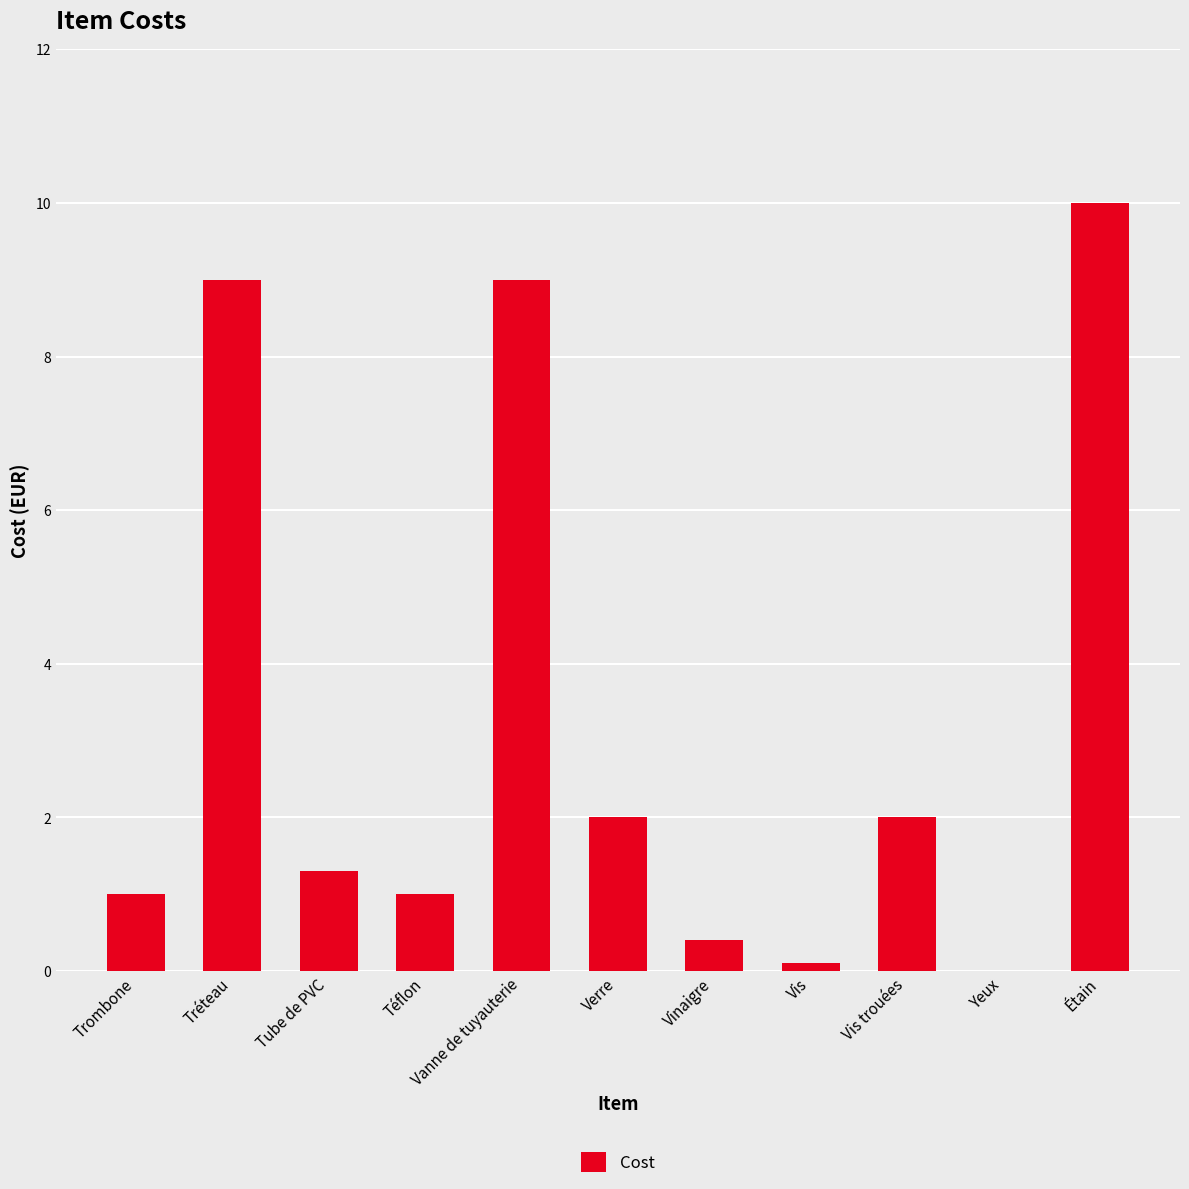

What is the greatest value displayed?

10.0